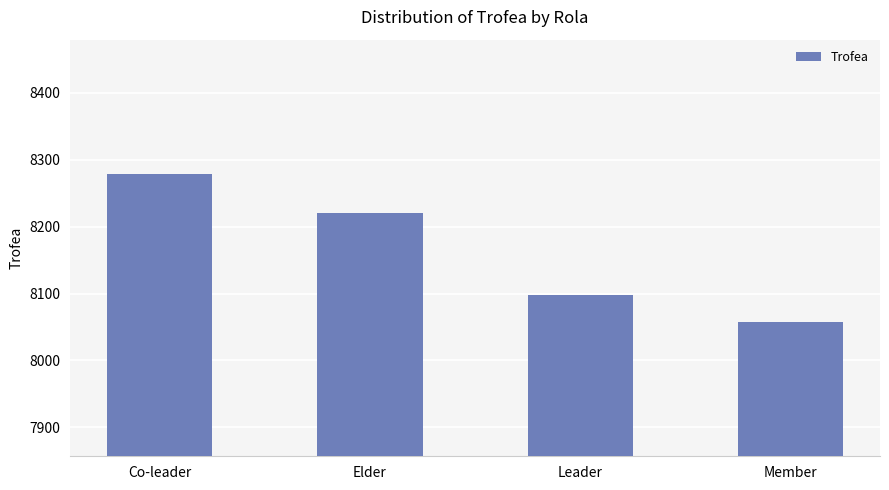

Reading right to left, what are all the values shown in this chart?

8057	8098	8220	8279